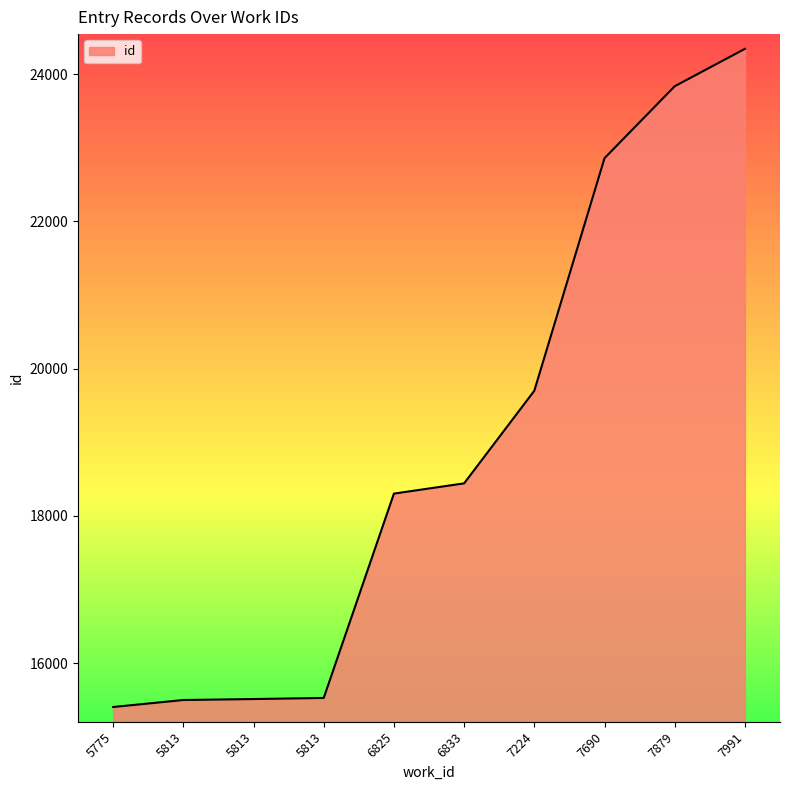

Reading left to right, transcribe all the data shown in this chart.

15404	15499	15512	15527	18302	18441	19699	22857	23834	24342